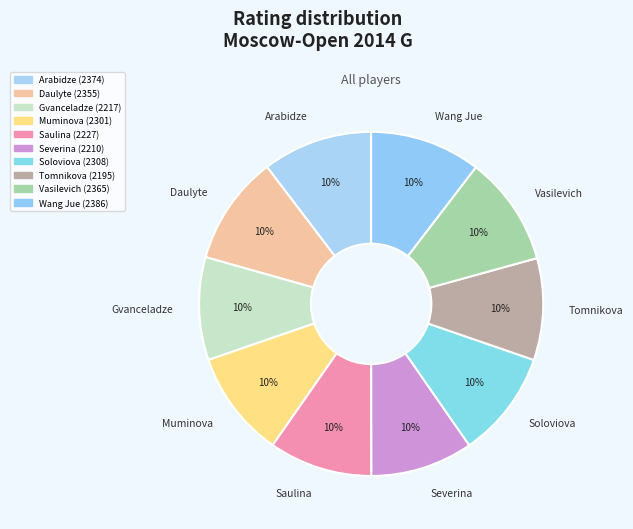

What is the ratio of the value at Daulyte to the value at Muminova?

1.0